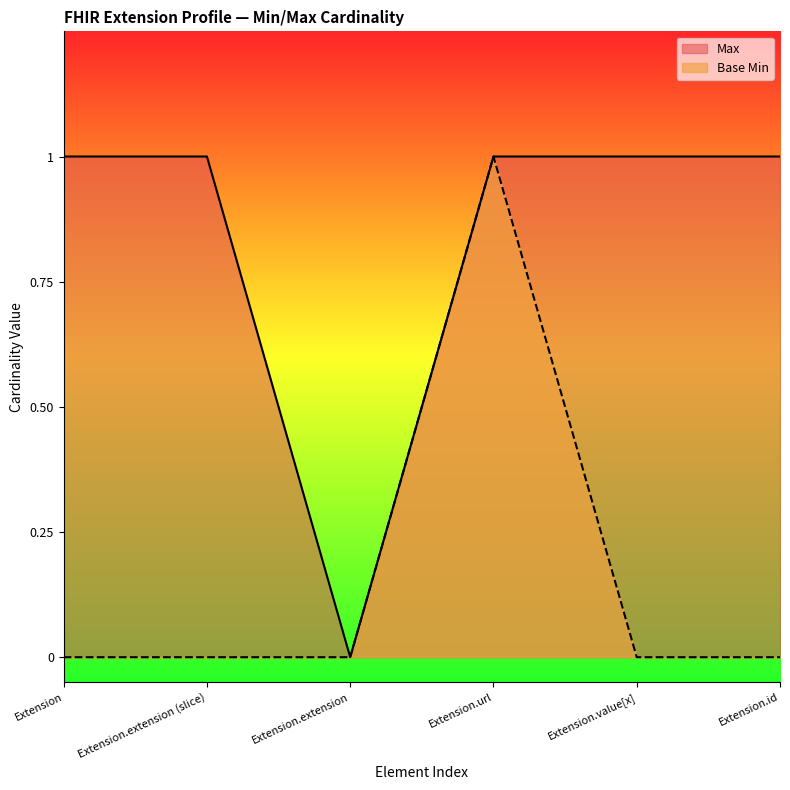

What position from the right is Extension.extension?

4